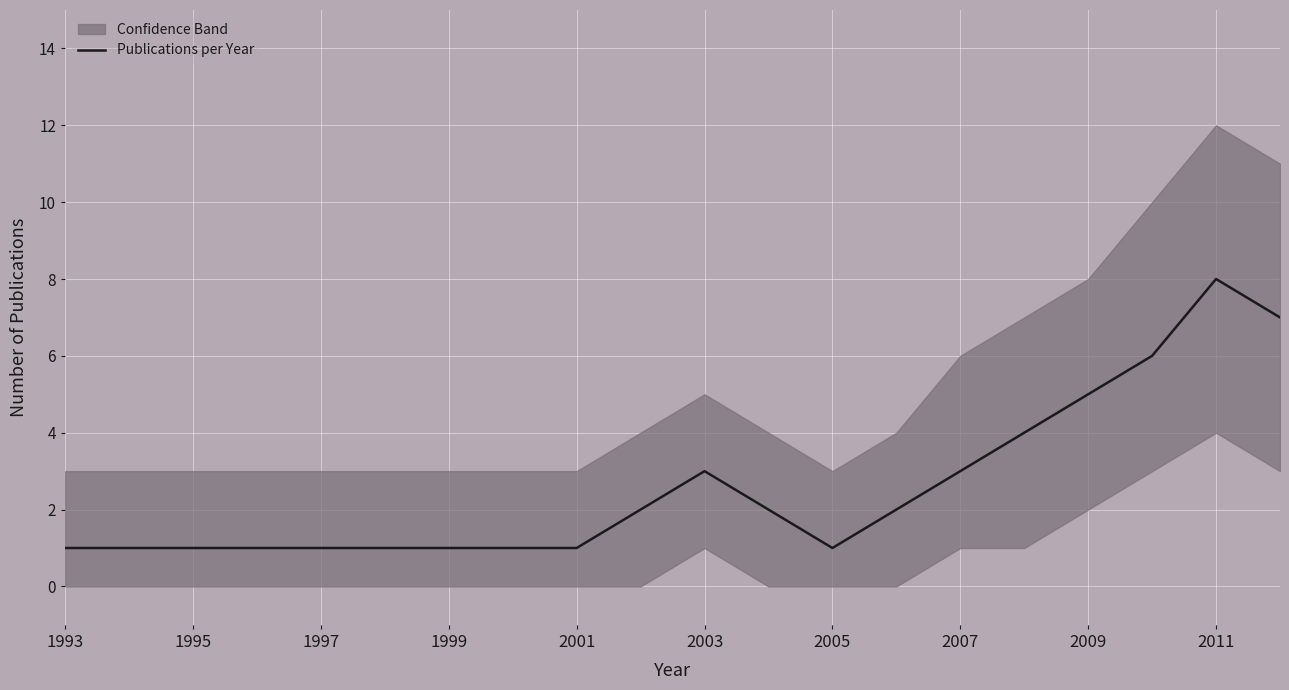

The value of Publications per Year at 1997 is 0. True or false?

False